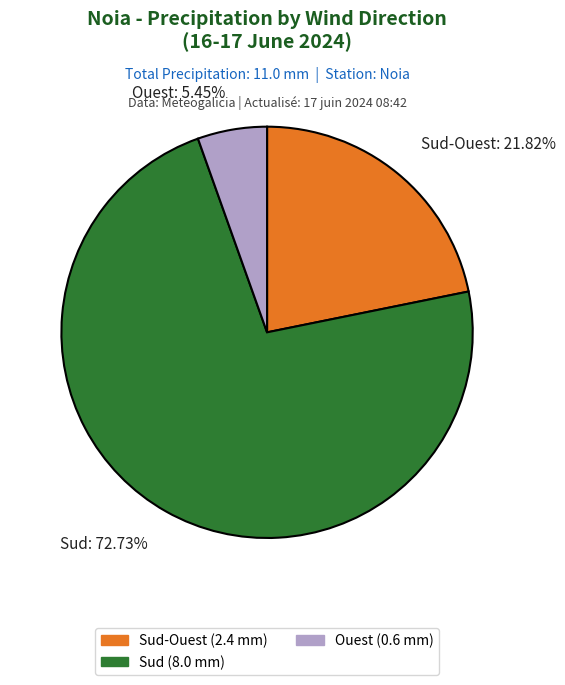

Is the sum of Sud: 72.73% and Ouest: 5.45% greater than half?

Yes